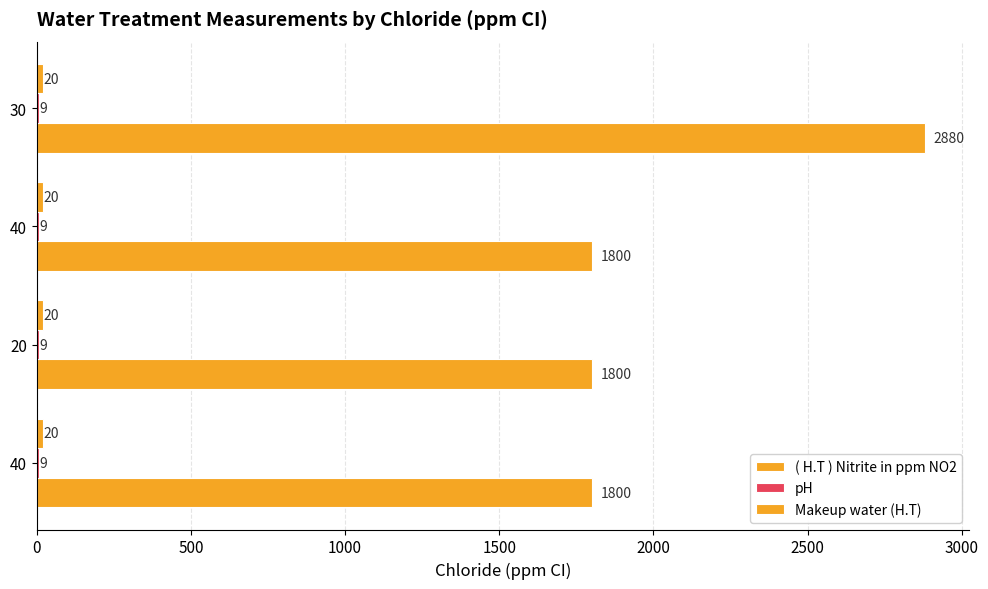

Count the number of categories in the chart.

4